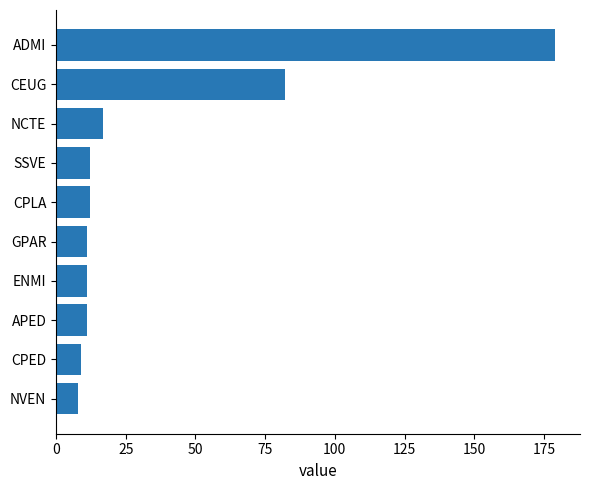

Does the chart contain any negative values?

No